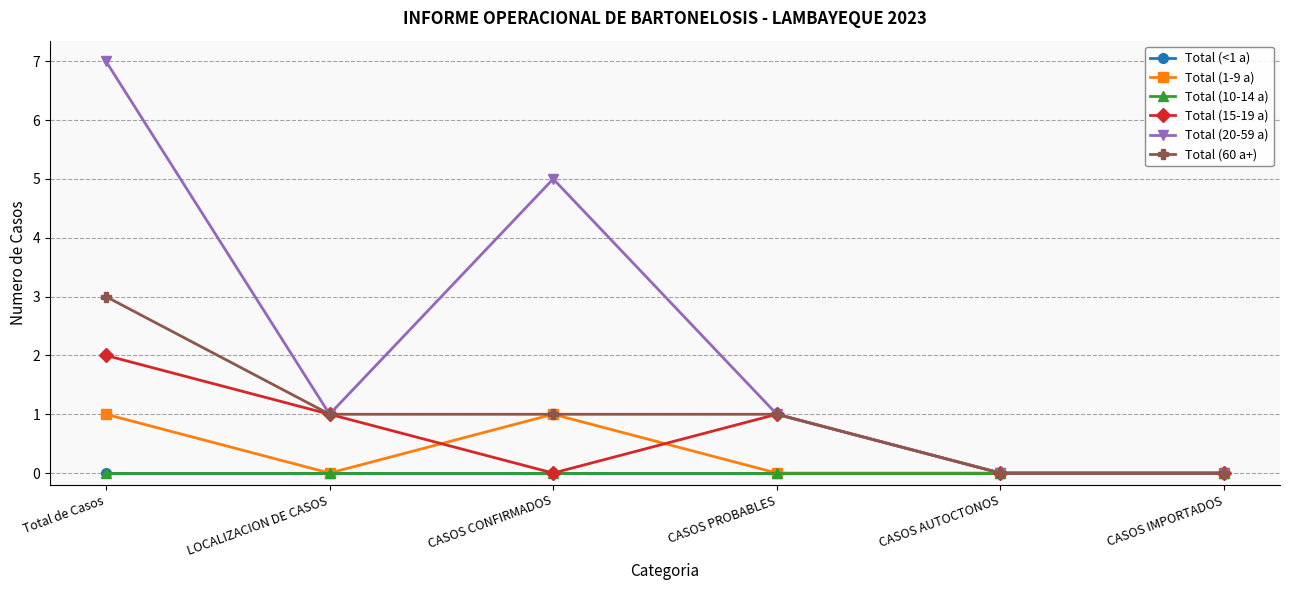

What position from the left is Total de Casos?

1